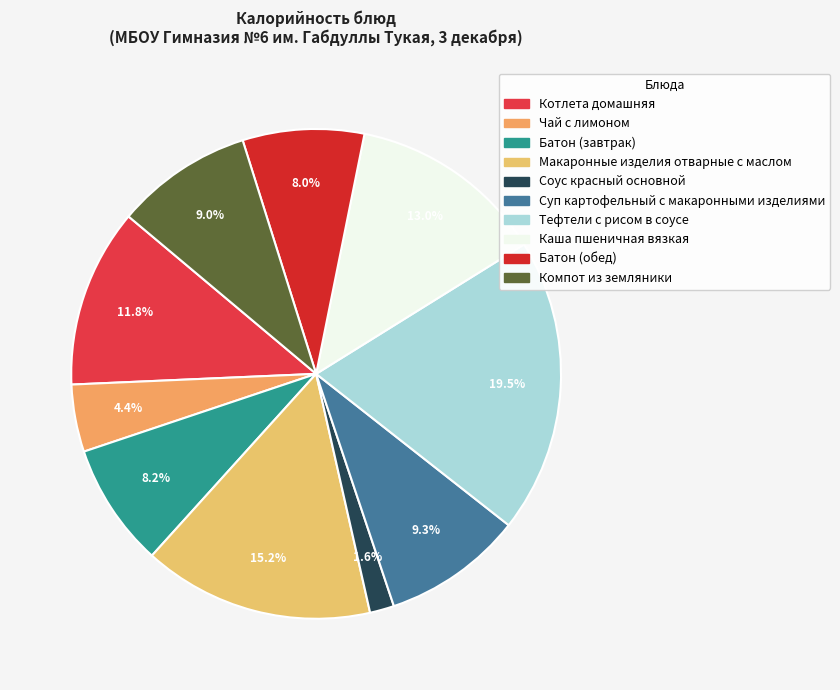

Between Котлета домашняя and Суп картофельный с макаронными изделиями, which is larger?

Котлета домашняя